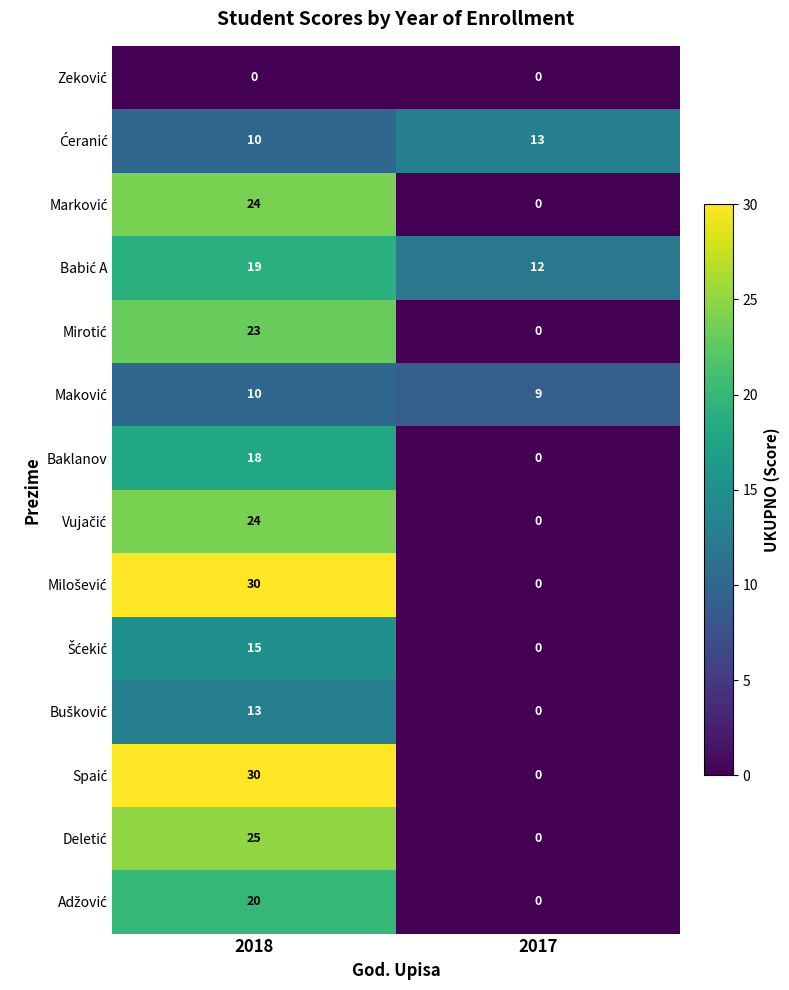

At which category is the sum across all series the highest?

2018